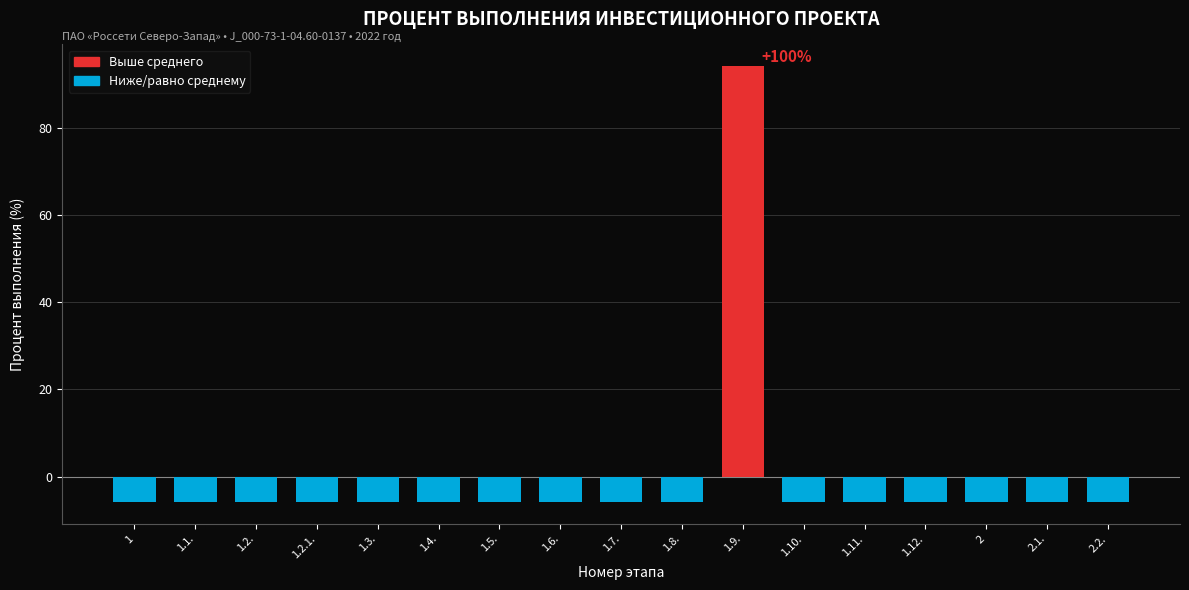

What is the label of the 10th bar from the left?

1.8.